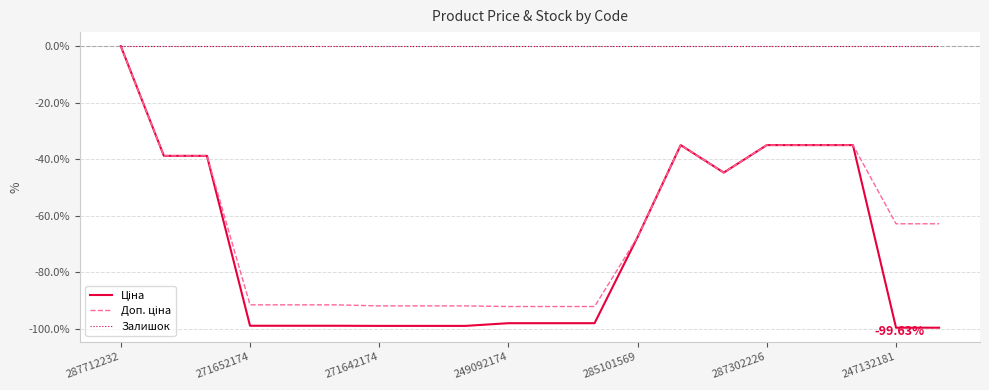

Which series has the largest total across all categories?

Залишок